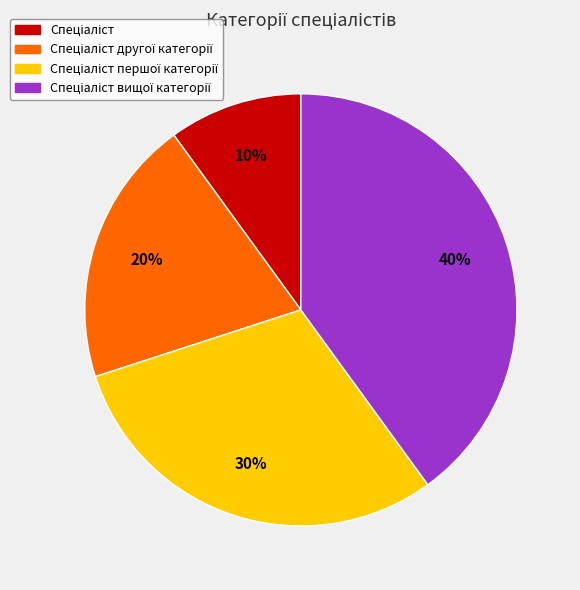

To the nearest percent, what is the average slice percentage?

25%